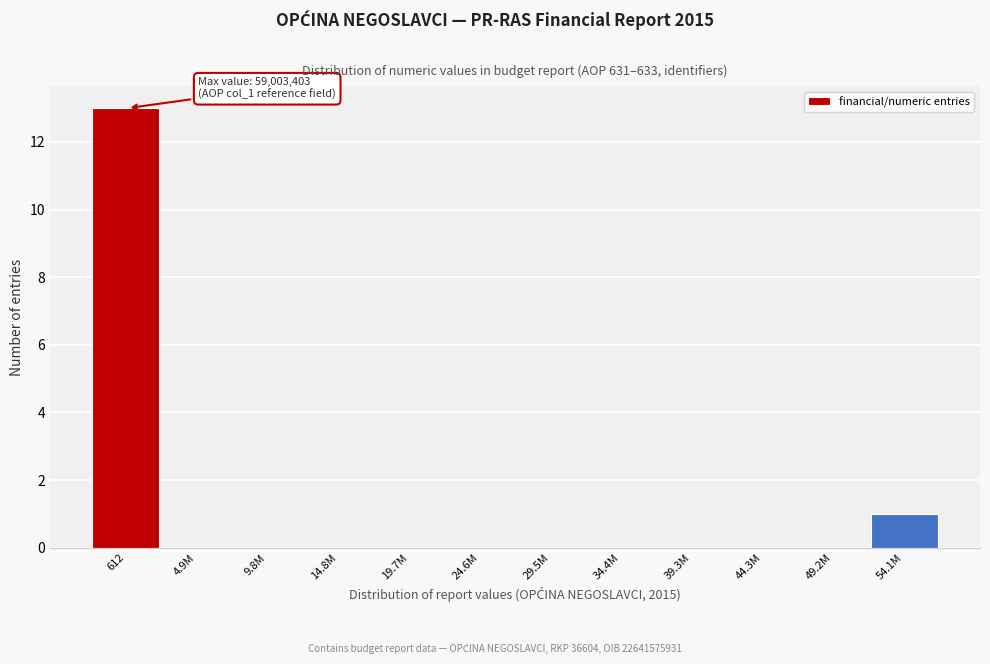

Reading left to right, extract all data points from this chart.

612=13	4.9M=0	9.8M=0	14.8M=0	19.7M=0	24.6M=0	29.5M=0	34.4M=0	39.3M=0	44.3M=0	49.2M=0	54.1M=1